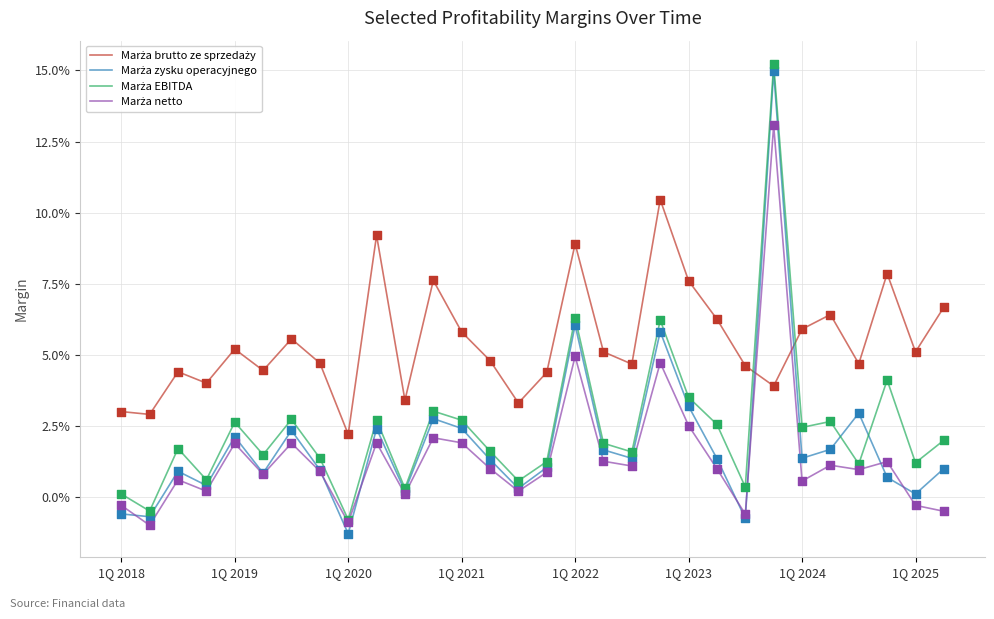

Is this an area chart (filled region under the line)?

No